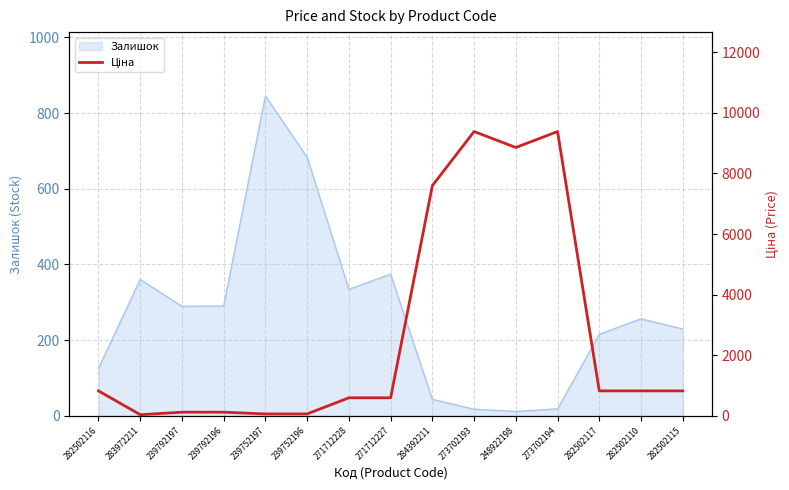

The value at 248922198 is 13253.9. True or false?

False